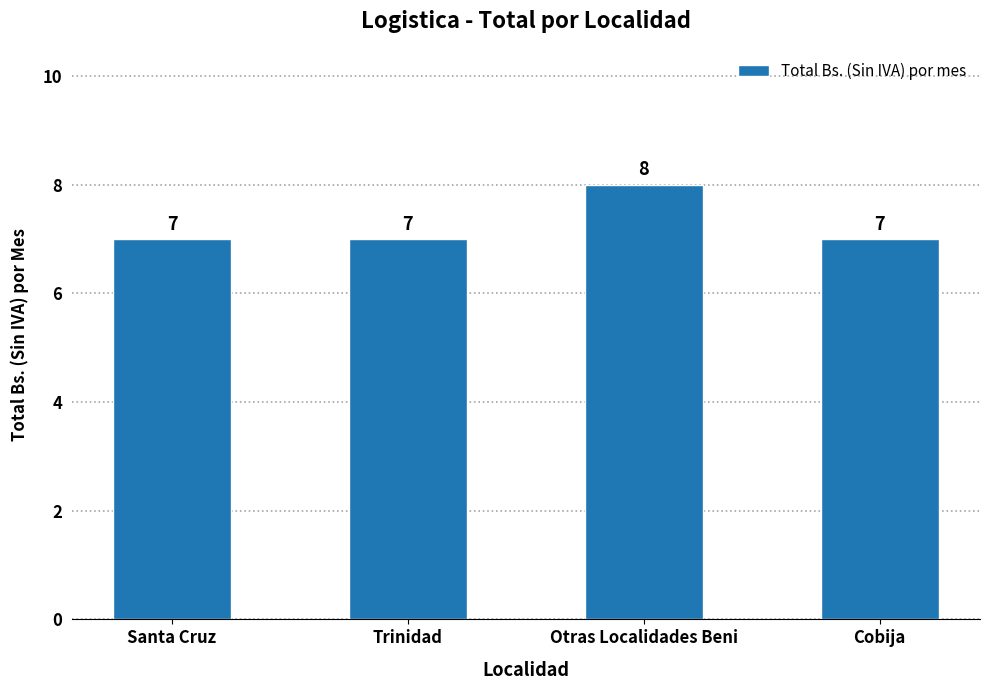

Reading left to right, what are all the values shown in this chart?

7	7	8	7